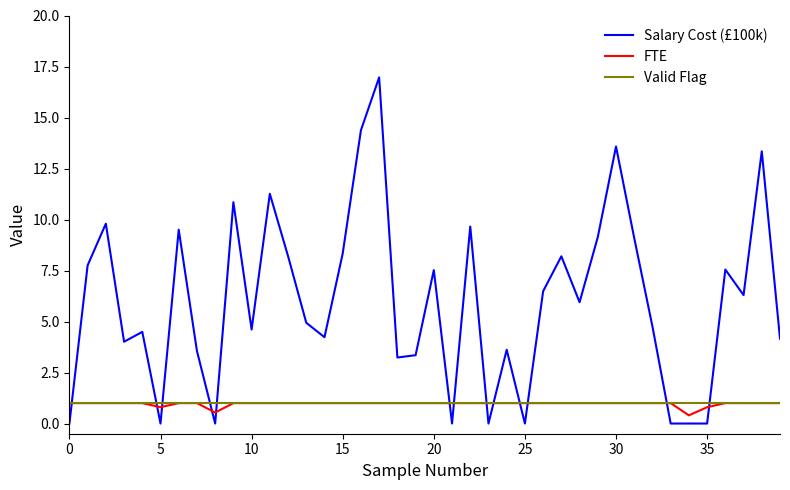

True or false: Salary Cost (£100k) and FTE intersect in this chart.

True